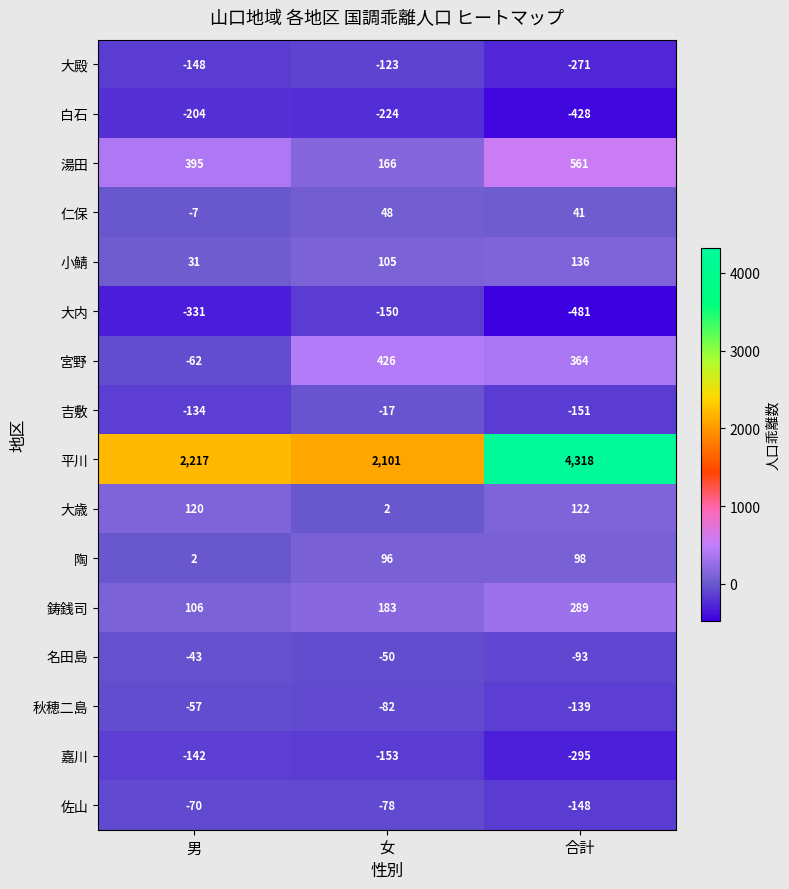

Which label corresponds to the largest value in the chart?

合計